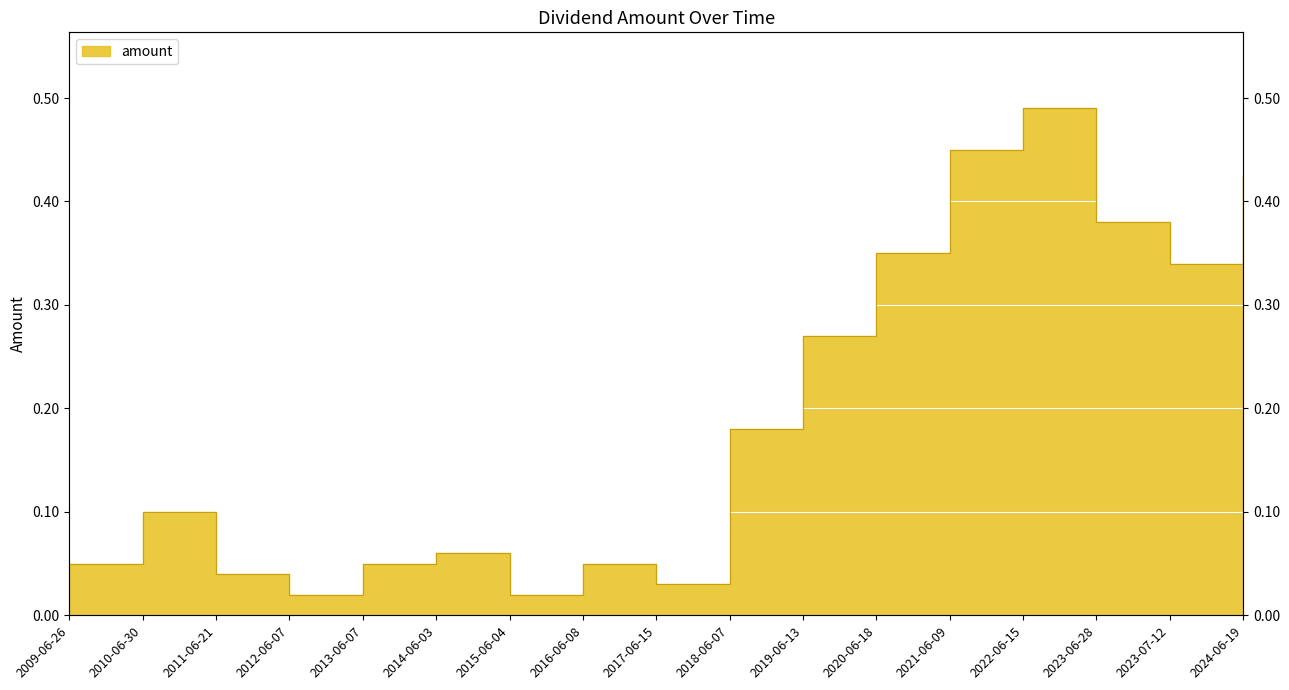

What is the greatest value displayed?

0.5